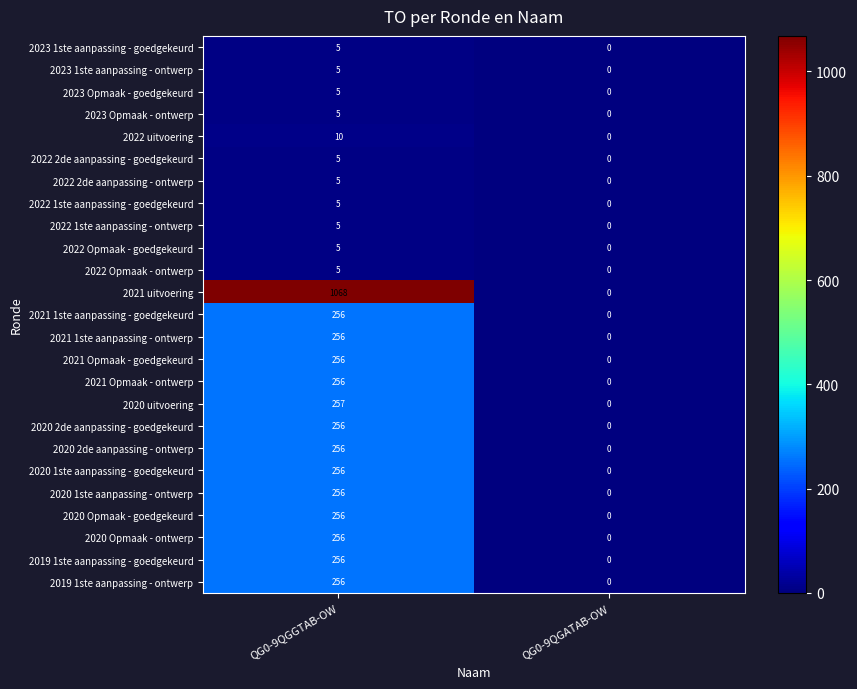

What is the difference between the 2020 Opmaak - goedgekeurd values at QG0-9QGATAB-OW and QG0-9QGGTAB-OW?

256